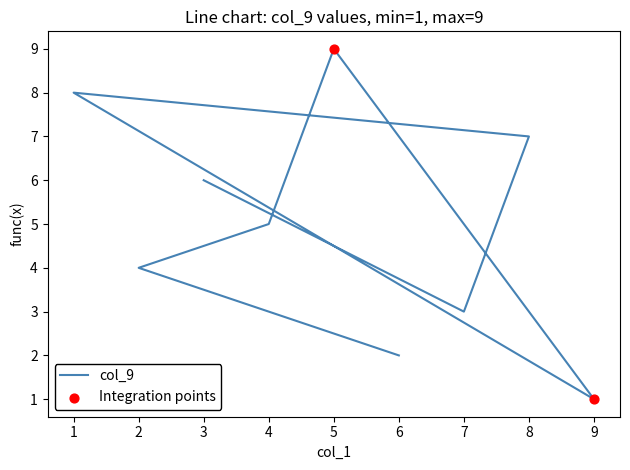

Which has a higher value, 9 or 1?

1